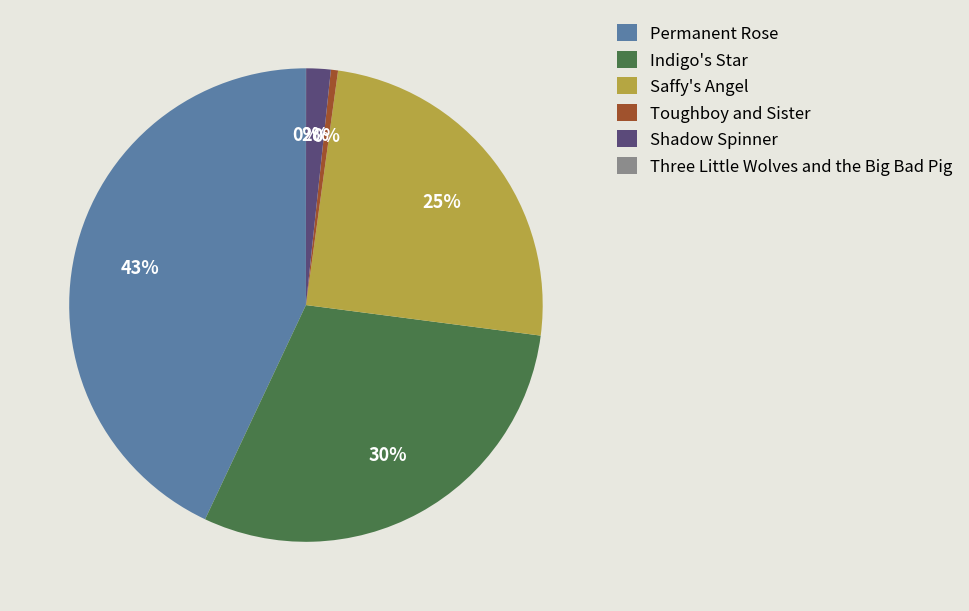

Between Shadow Spinner and Toughboy and Sister, which is larger?

Shadow Spinner